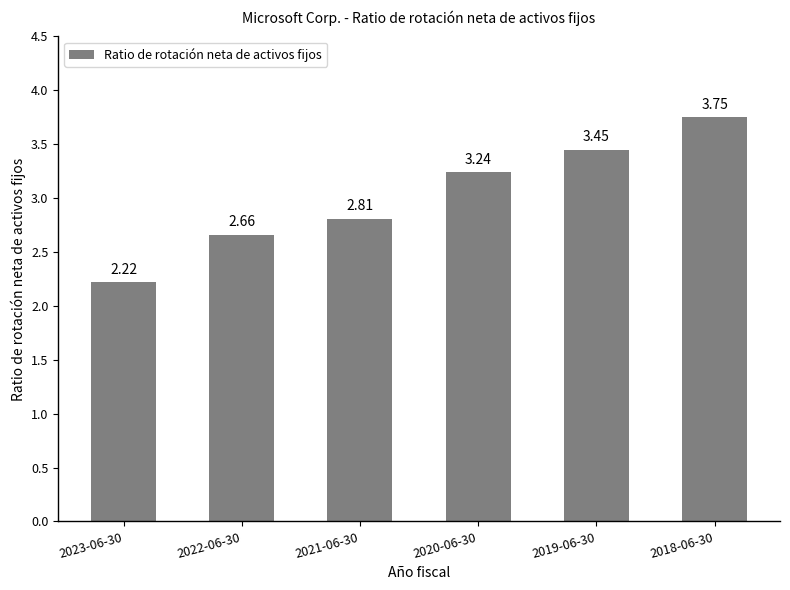

Approximately how many times larger is the value at 2021-06-30 compared to 2020-06-30?

0.9